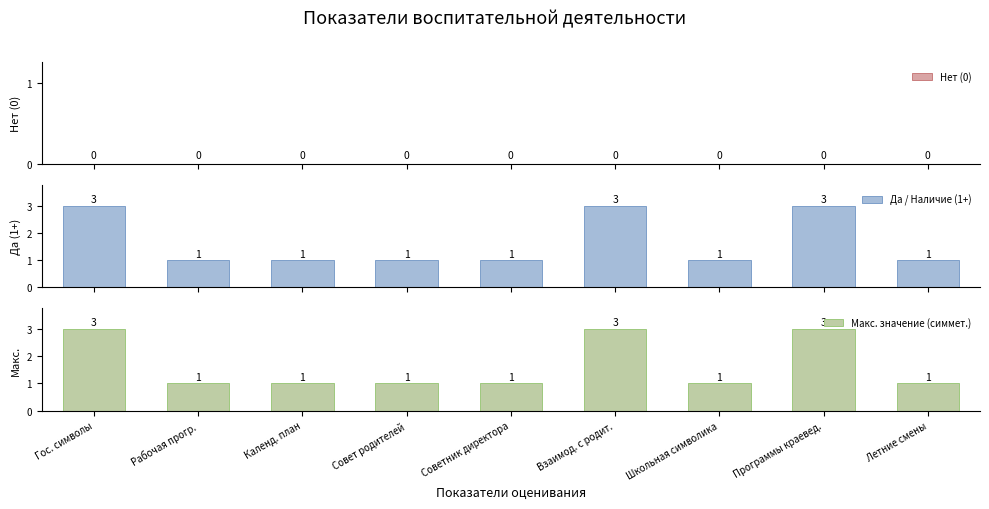

At which category is the sum across all series the highest?

Гос. символы